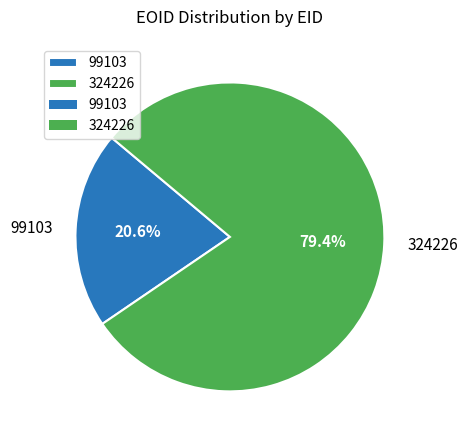

Between 99103 and 324226, which is larger?

324226